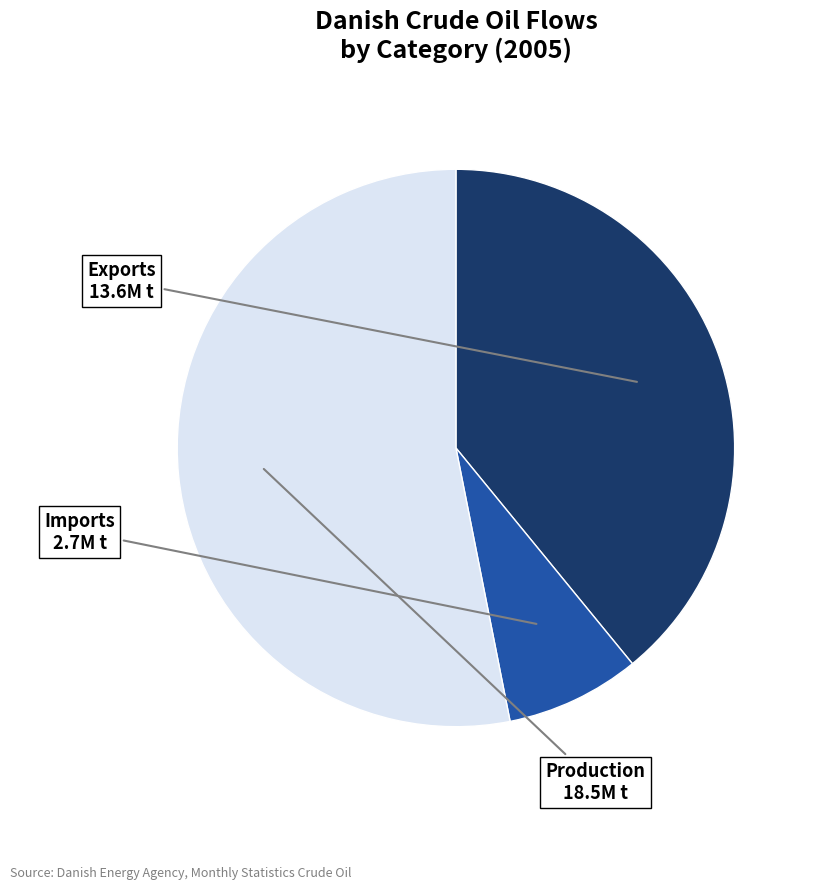

Does Production represent more than half of the total?

Yes